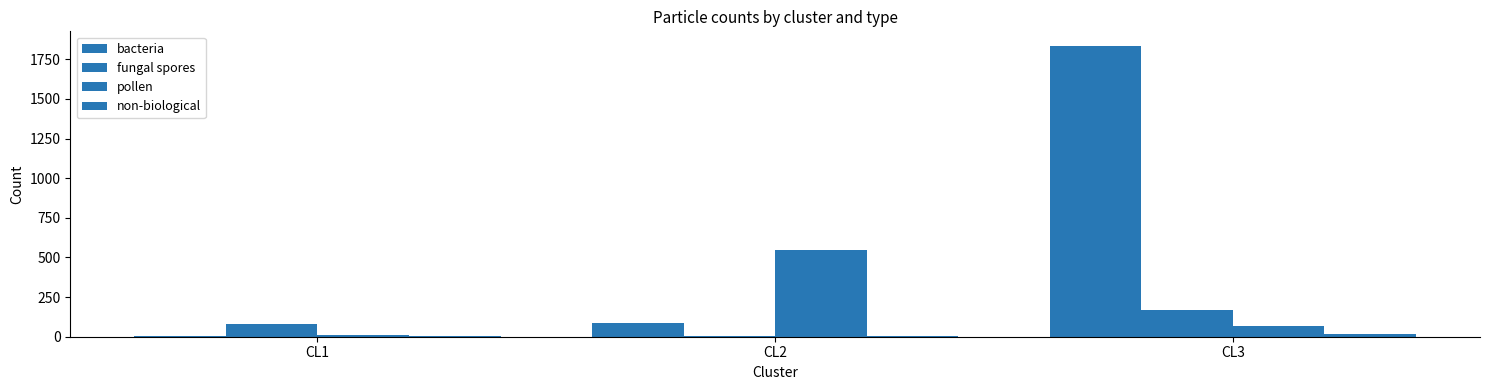

How many groups of bars are there?

3